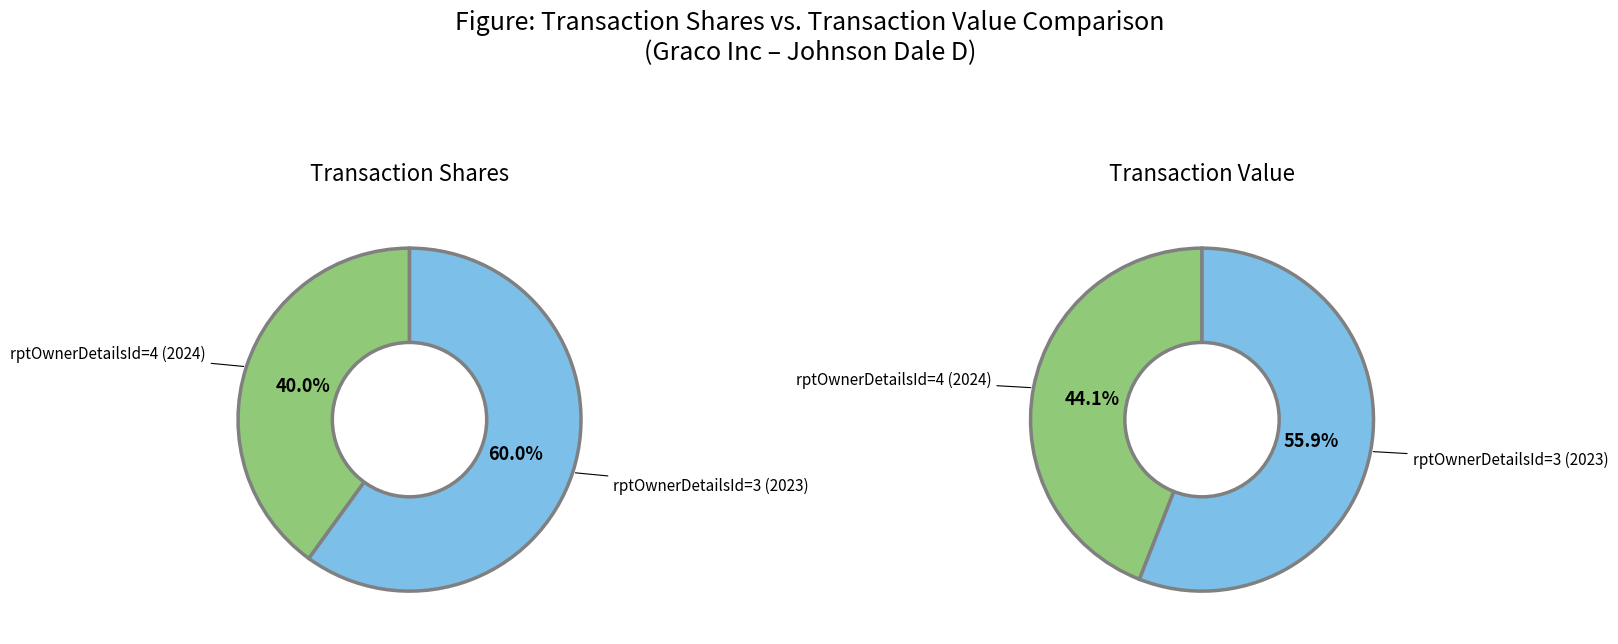

What is the smallest slice in the pie chart?

rptOwnerDetailsId=4 (2024)